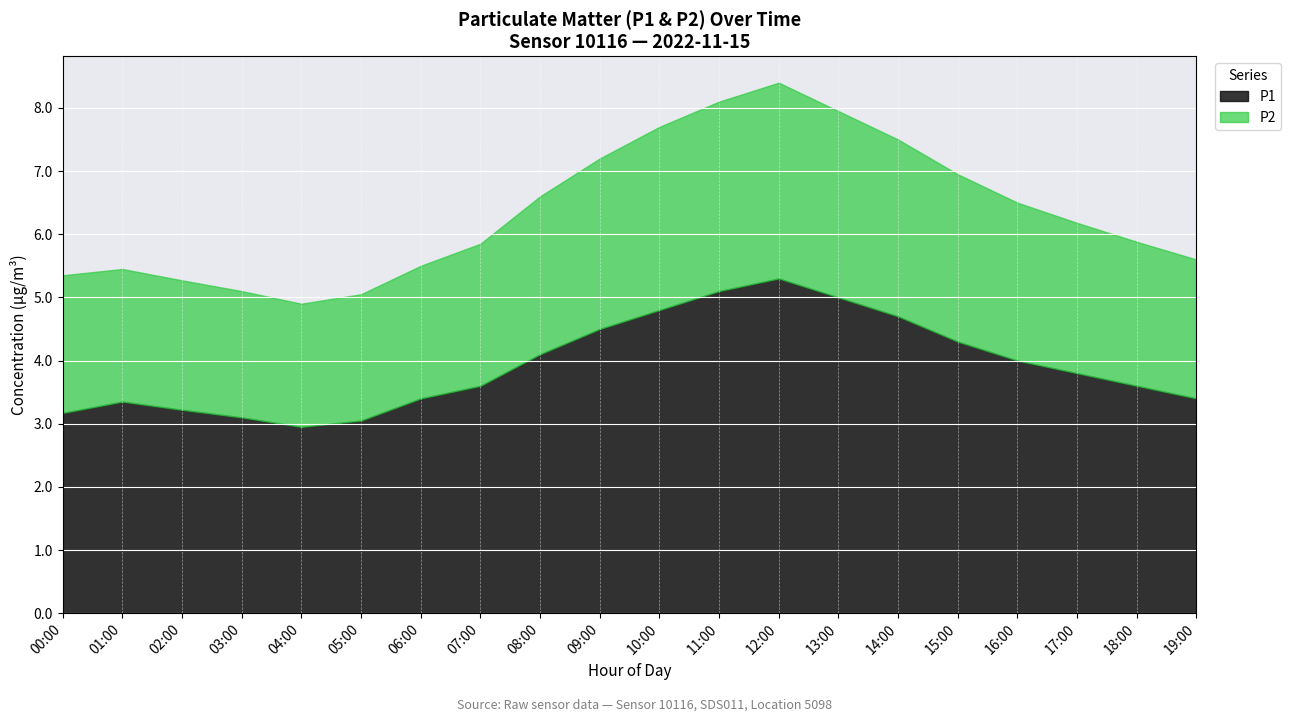

True or false: P1 and P2 cross at least once.

False